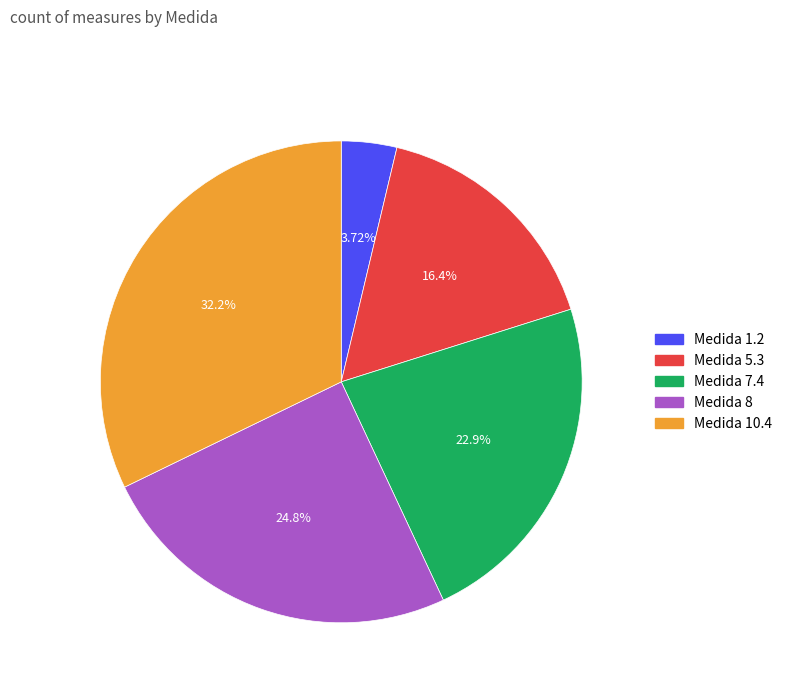

What is the largest slice in the pie chart?

Medida 10.4